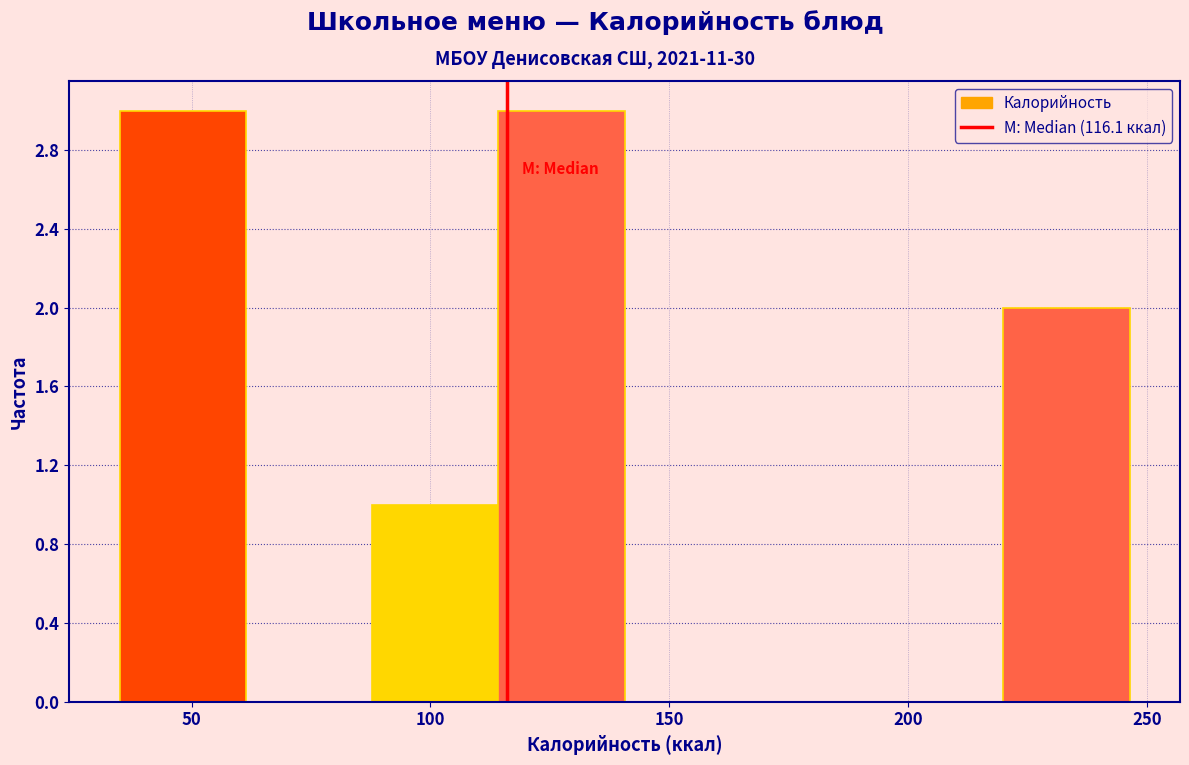

What is the height of the bar covering 90 to 115 on the x-axis? Neither the bar edges nor the heights are printed on the chart, so give them approximately, as read against the axes.

1